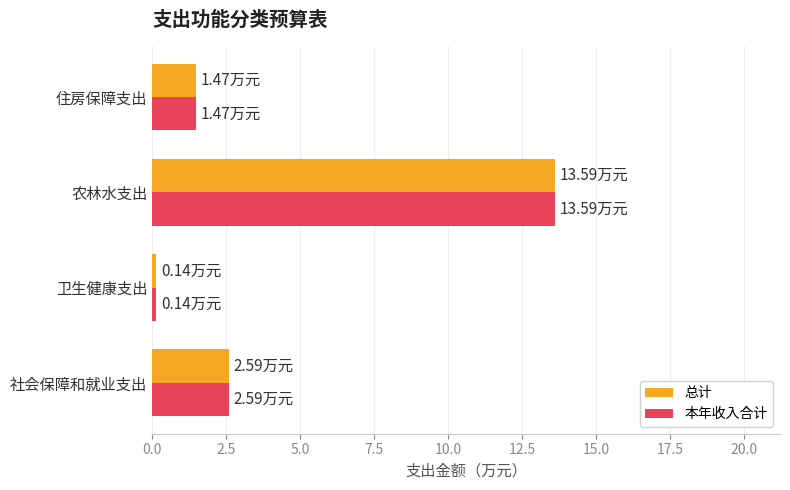

Where is 本年收入合计 nearest to the value 6?

社会保障和就业支出